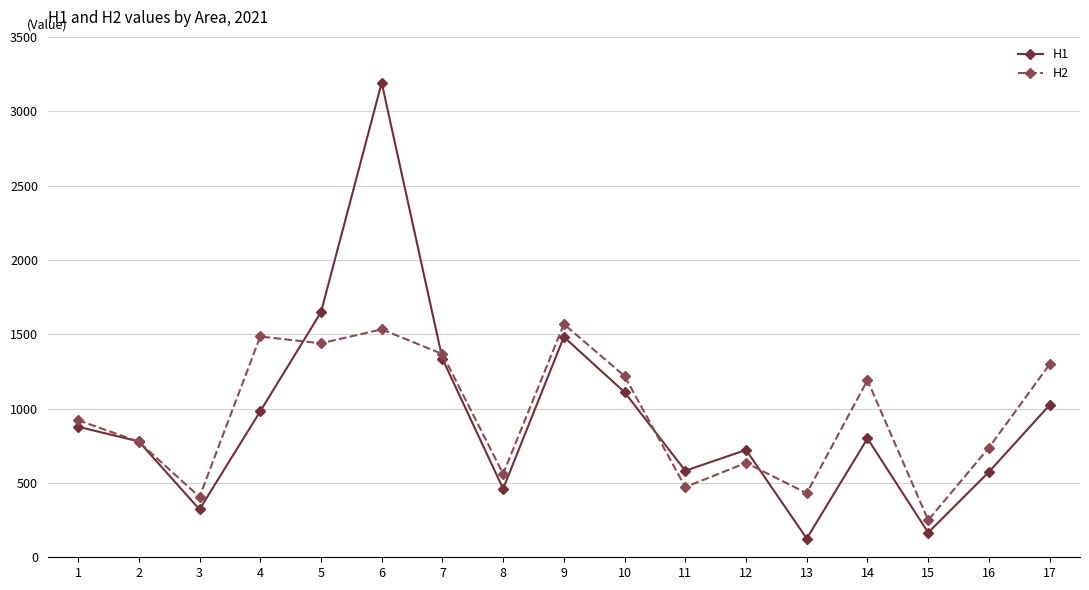

At which category does H2 reach its first local valley?

3